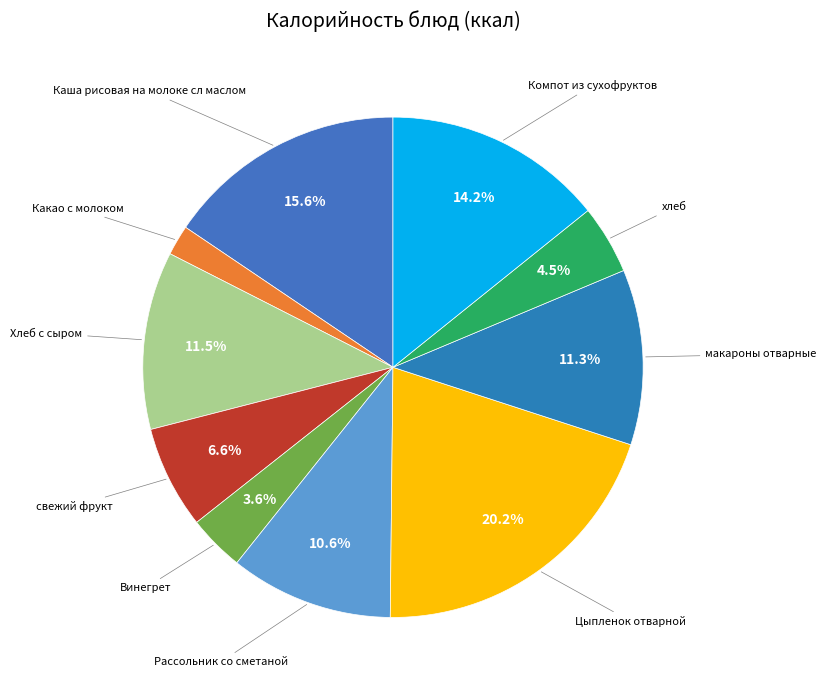

Rank the categories by value from highest to lowest.

Цыпленок отварной, Каша рисовая на молоке сл маслом, Компот из сухофруктов, Хлеб с сыром, макароны отварные, Рассольник со сметаной, свежий фрукт, хлеб, Винегрет, Какао с молоком